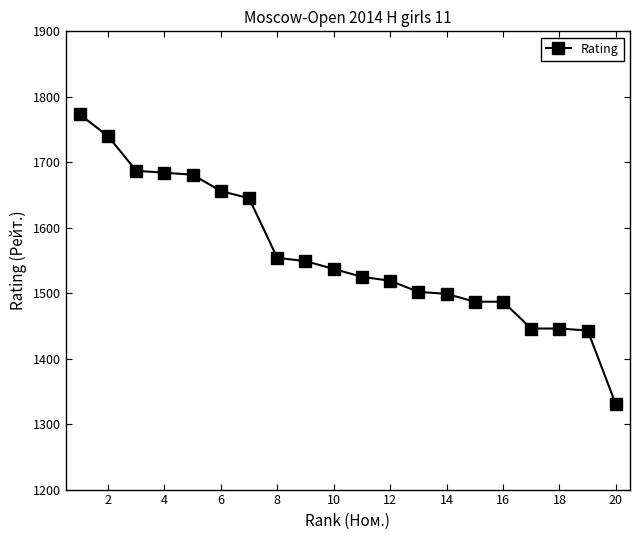

What is the sum of all values?

31190